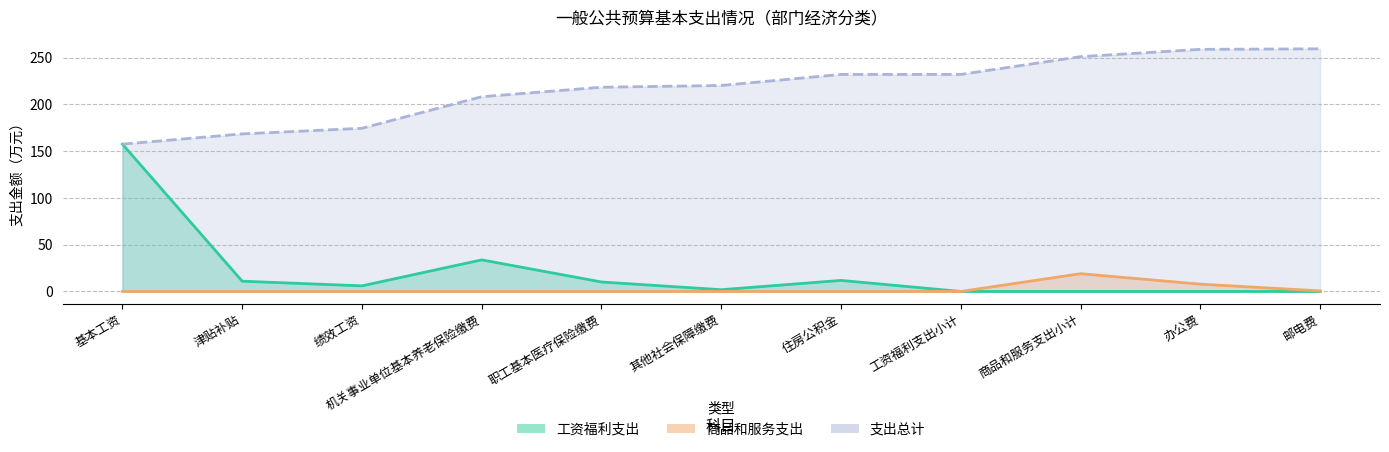

What are all the series names shown in the legend?

工资福利支出, 商品和服务支出, 支出总计